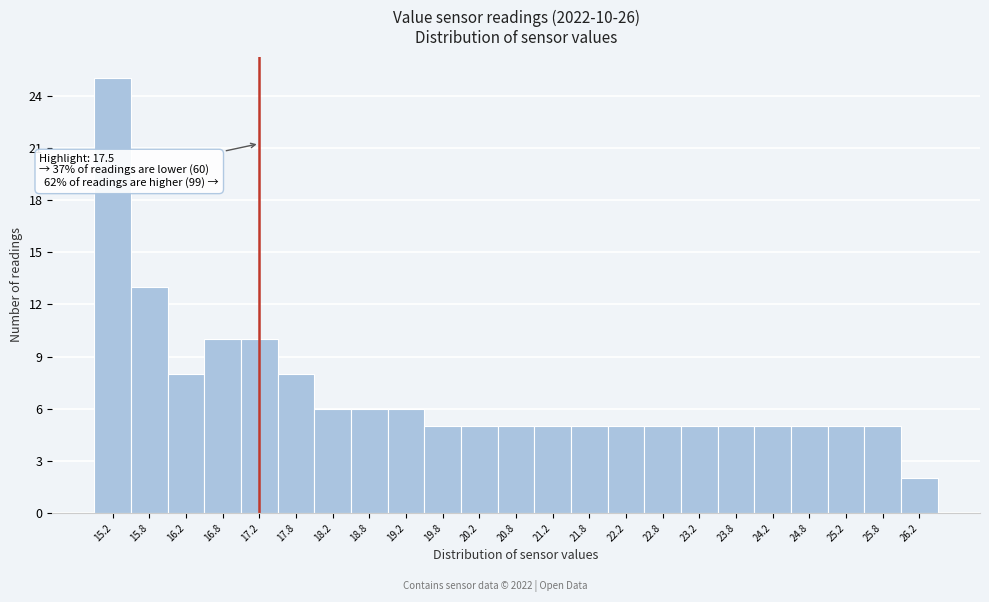

Reading left to right, transcribe all the data shown in this chart.

15.2=25	15.8=13	16.2=8	16.8=10	17.2=10	17.8=8	18.2=6	18.8=6	19.2=6	19.8=5	20.2=5	20.8=5	21.2=5	21.8=5	22.2=5	22.8=5	23.2=5	23.8=5	24.2=5	24.8=5	25.2=5	25.8=5	26.2=2